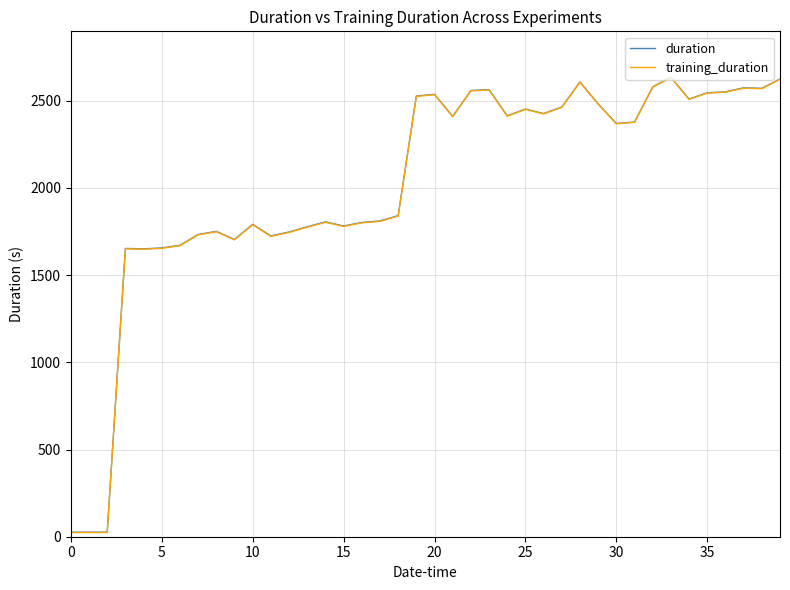

What is the greatest value displayed?

2634.1